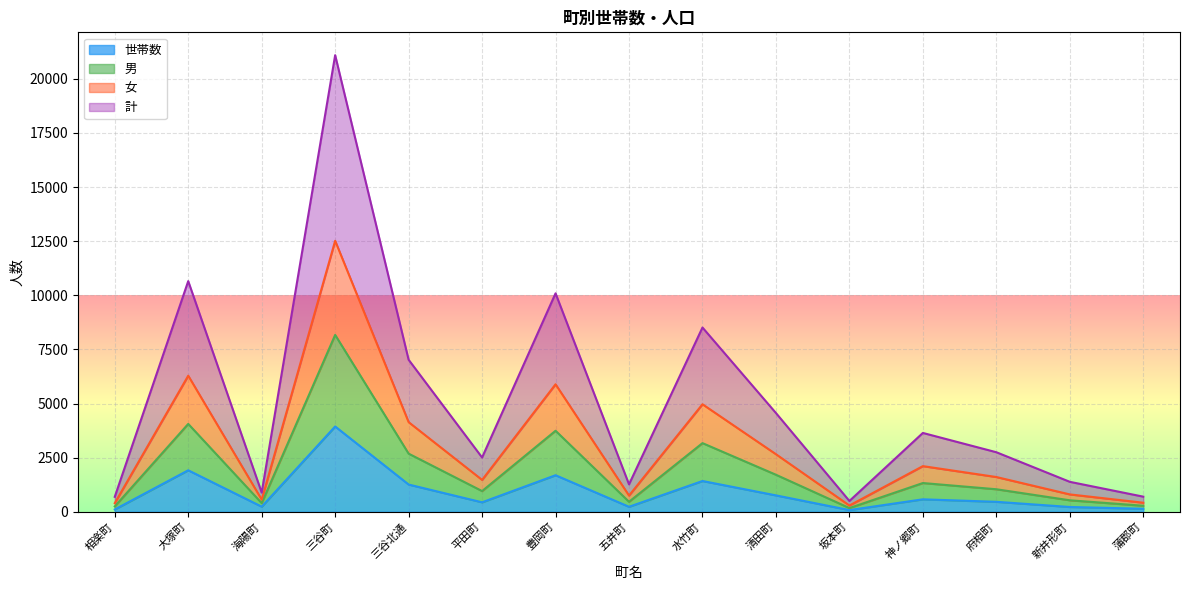

Between 三谷町 and 五井町, which is larger?

三谷町